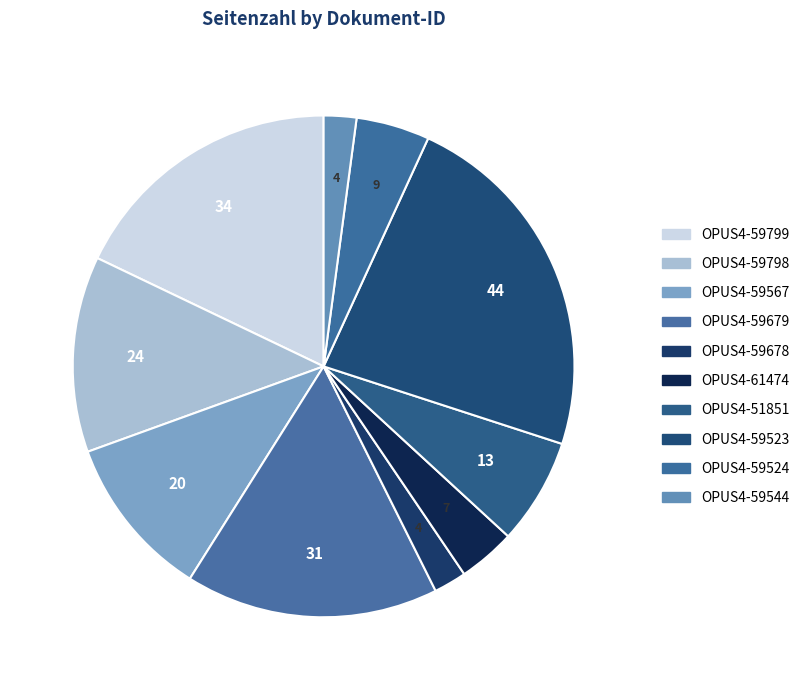

Does OPUS4-59679 represent more than half of the total?

No